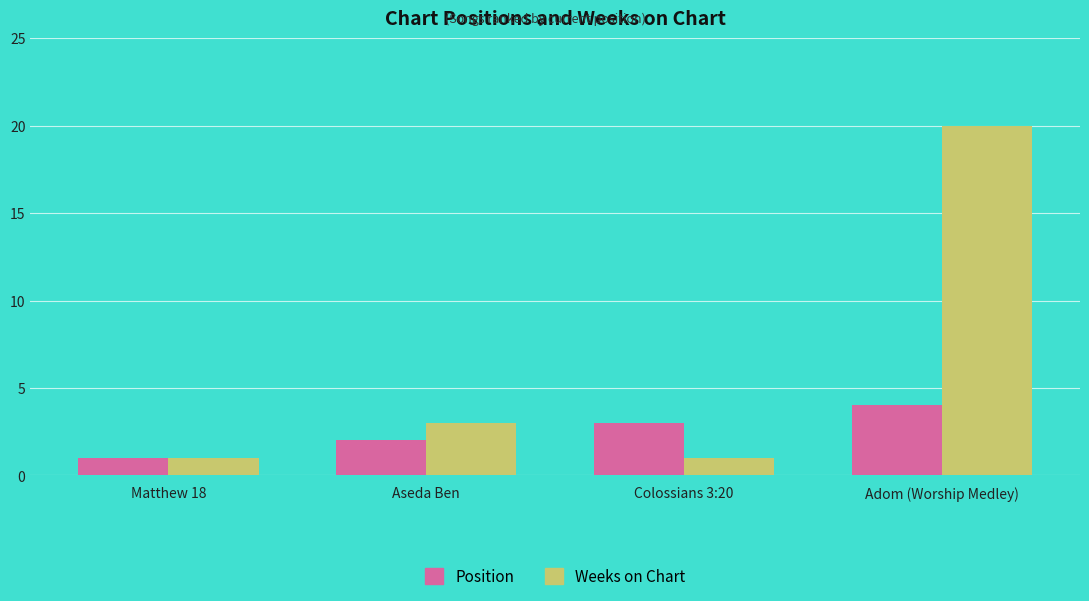

Which category has the highest value in the Weeks on Chart series?

Adom (Worship Medley)